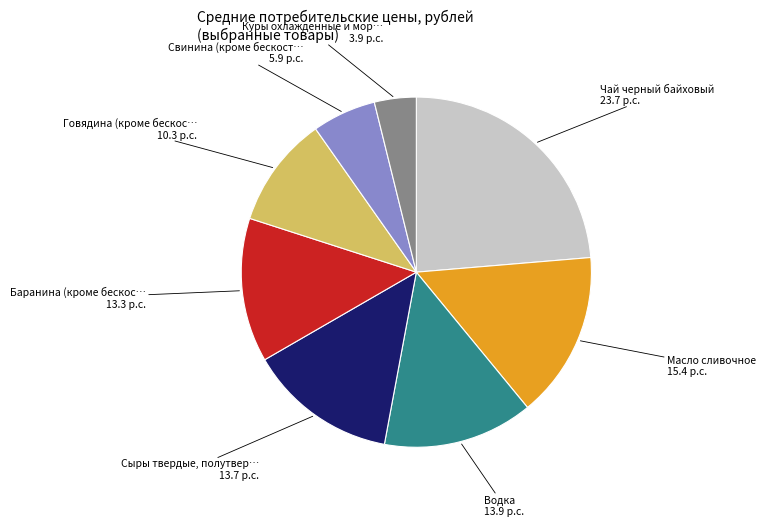

Is there a majority slice in this chart?

No